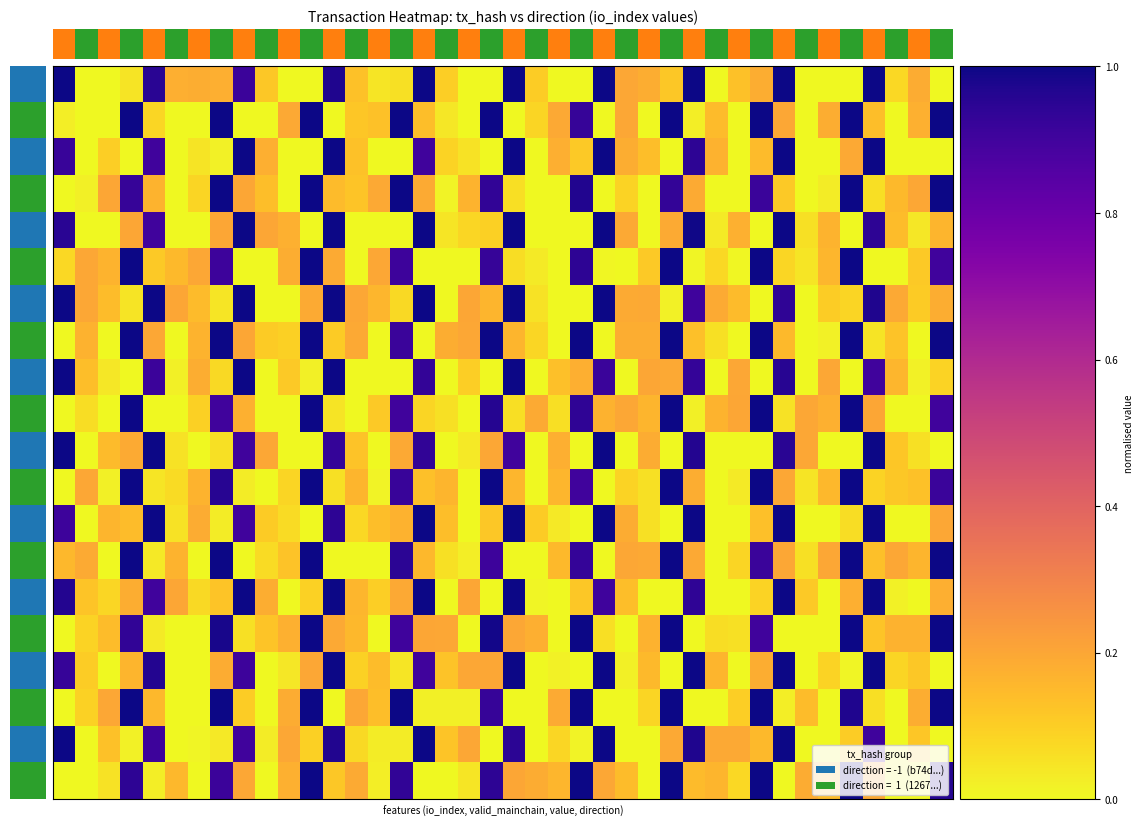

What is the greatest value displayed?

1.0